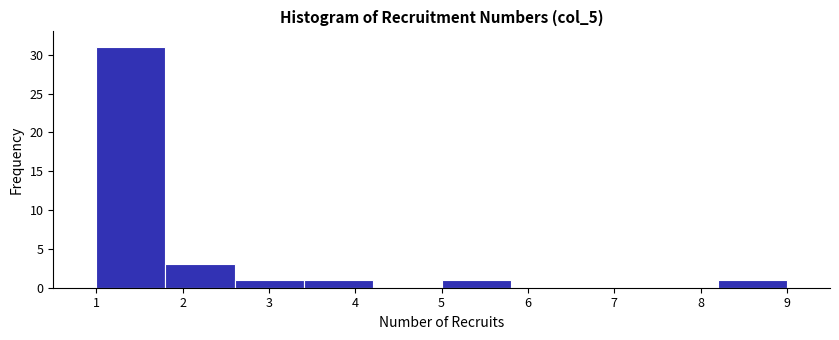

Reading left to right, list every bar in this chart as the range it spans on the x-axis followed by its height. The values are not printed on the chart, so give them approximately, as read against the axis.

1.0 to 1.8: 31
1.8 to 2.6: 3
2.6 to 3.4: 1
3.4 to 4.2: 1
4.2 to 5.0: 0
5.0 to 5.8: 1
5.8 to 6.6: 0
6.6 to 7.4: 0
7.4 to 8.2: 0
8.2 to 9.0: 1